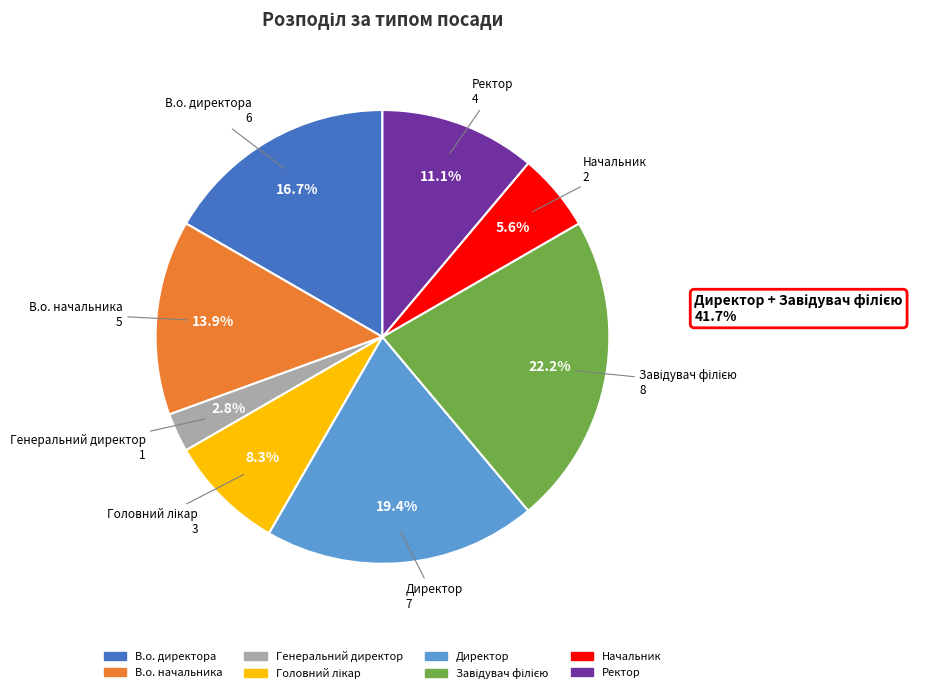

Does any single category account for the majority?

No